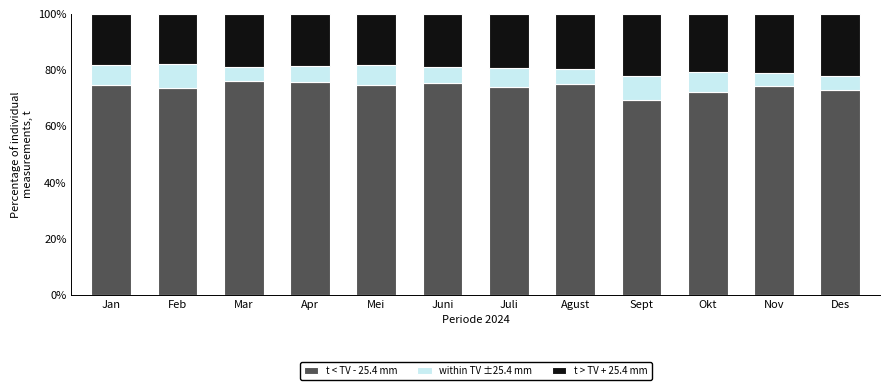

What is the sum of the t < TV - 25.4 mm values at Feb and Nov?

148.0